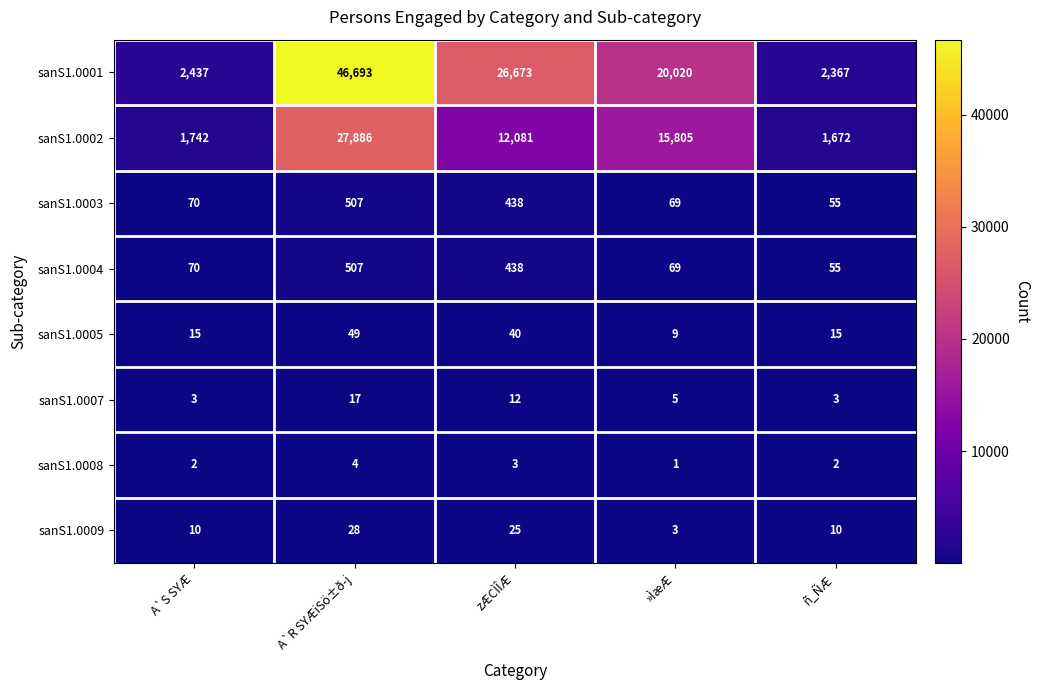

What is the smallest value displayed?

1